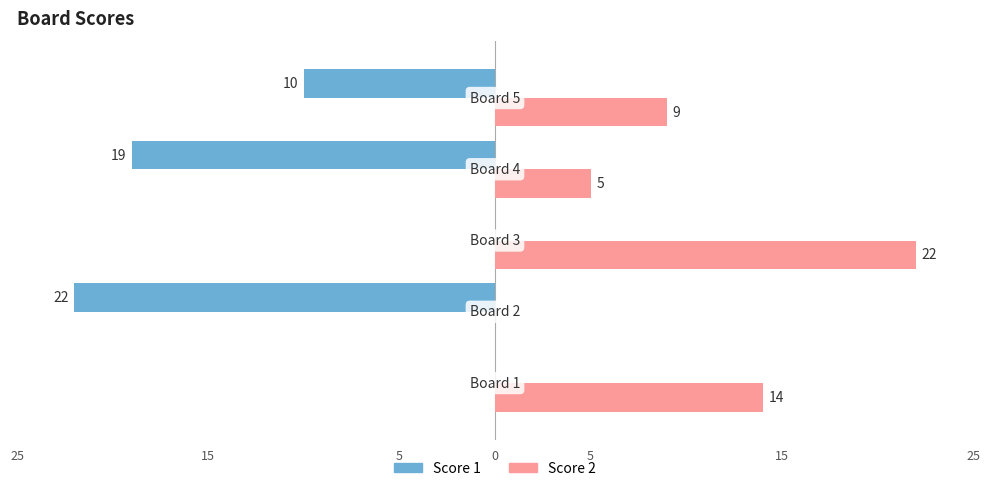

What are all the series names shown in the legend?

Score 1, Score 2